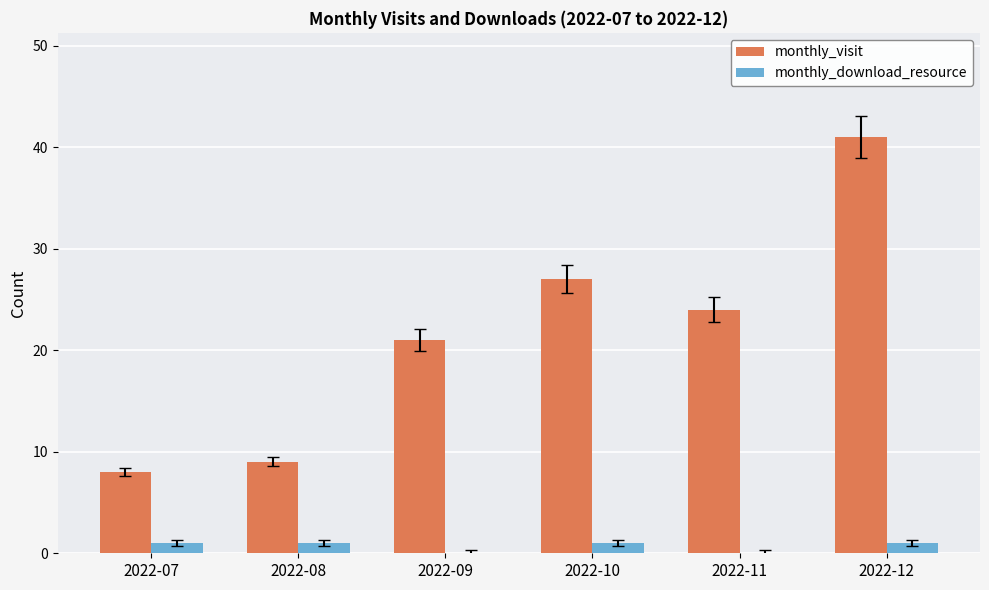

Are the bars horizontal?

No